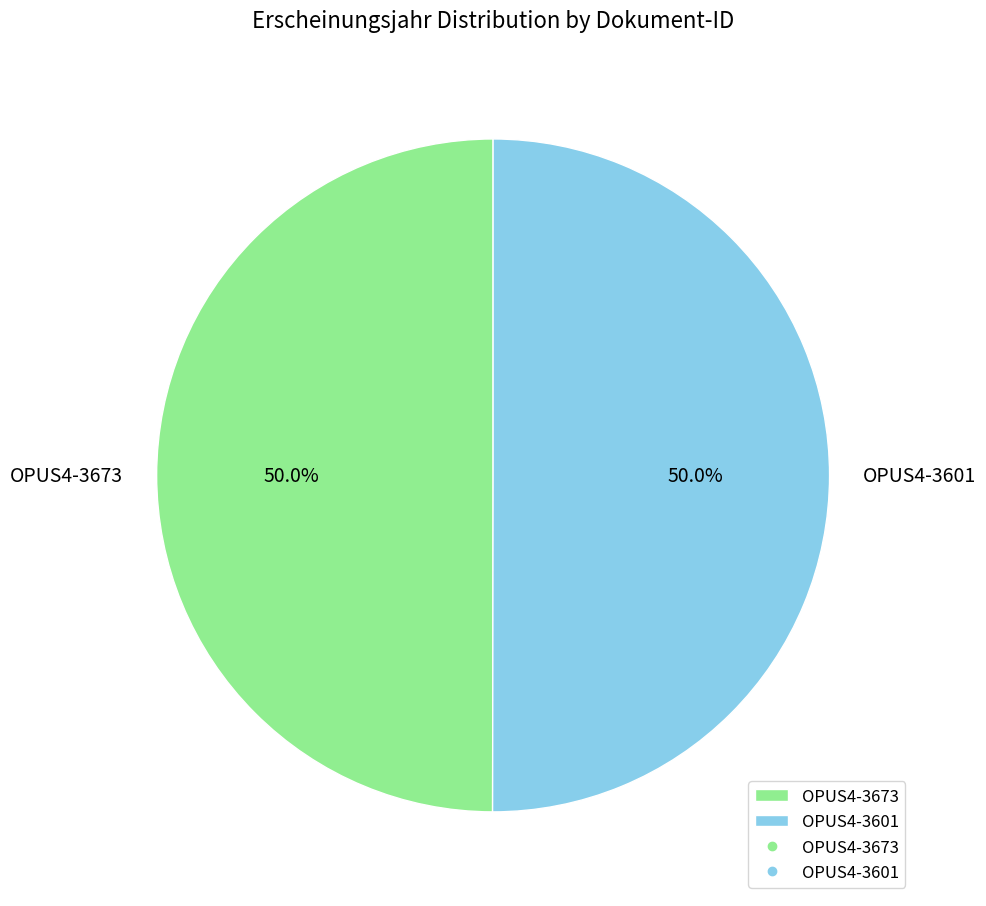

Count the number of slices in the pie.

2